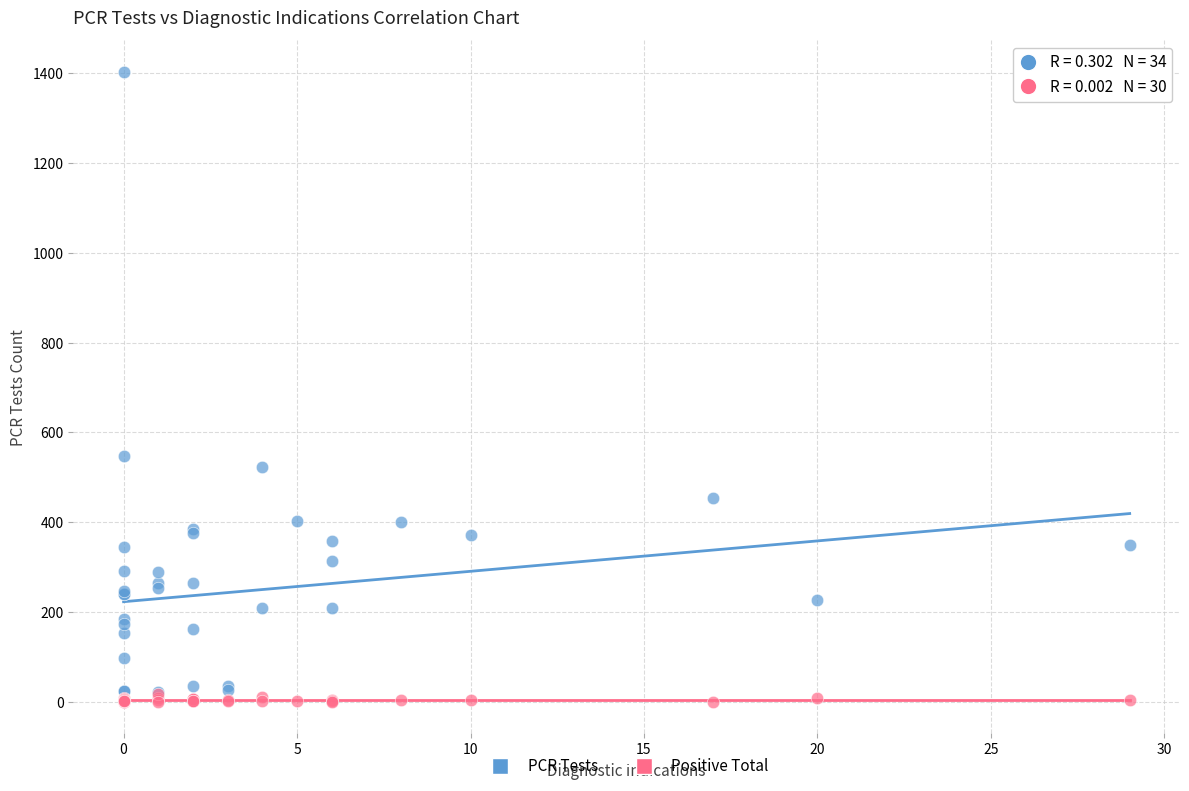

Which series contains the highest Y value?

PCR Tests